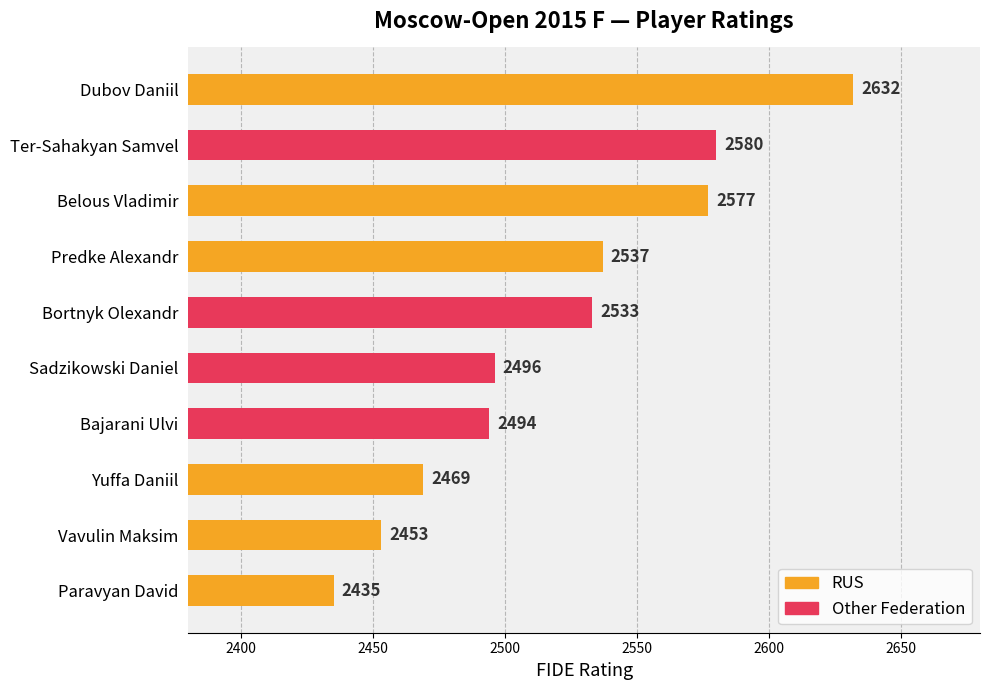

How many bars are there in total?

10